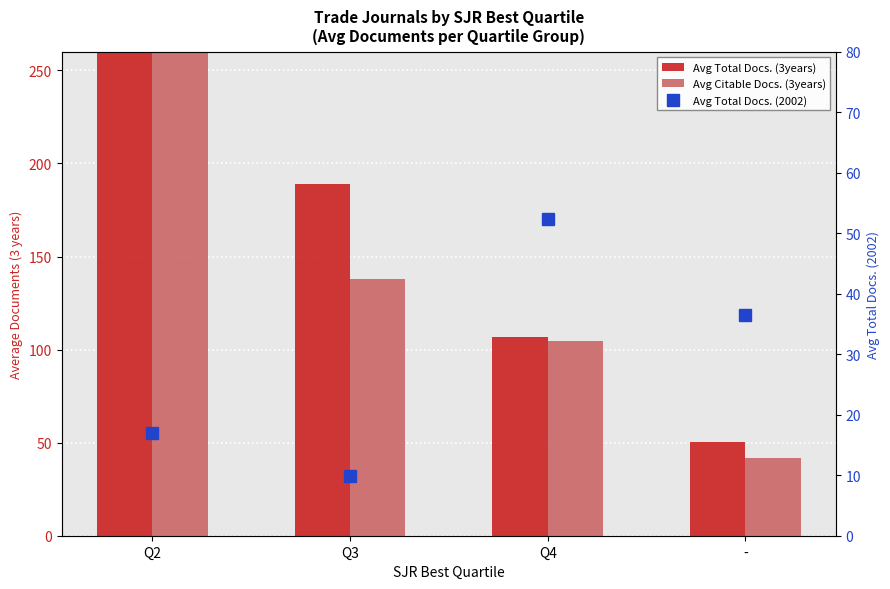

Is the value of Avg Total Docs. (3years) at Q2 greater than the value of Avg Citable Docs. (3years) at Q2?

Yes